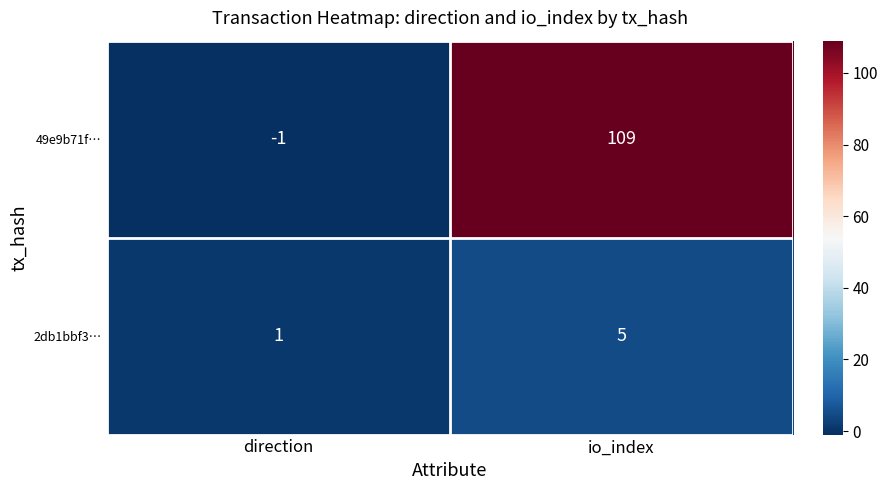

At how many categories does at least one series exceed 108?

1